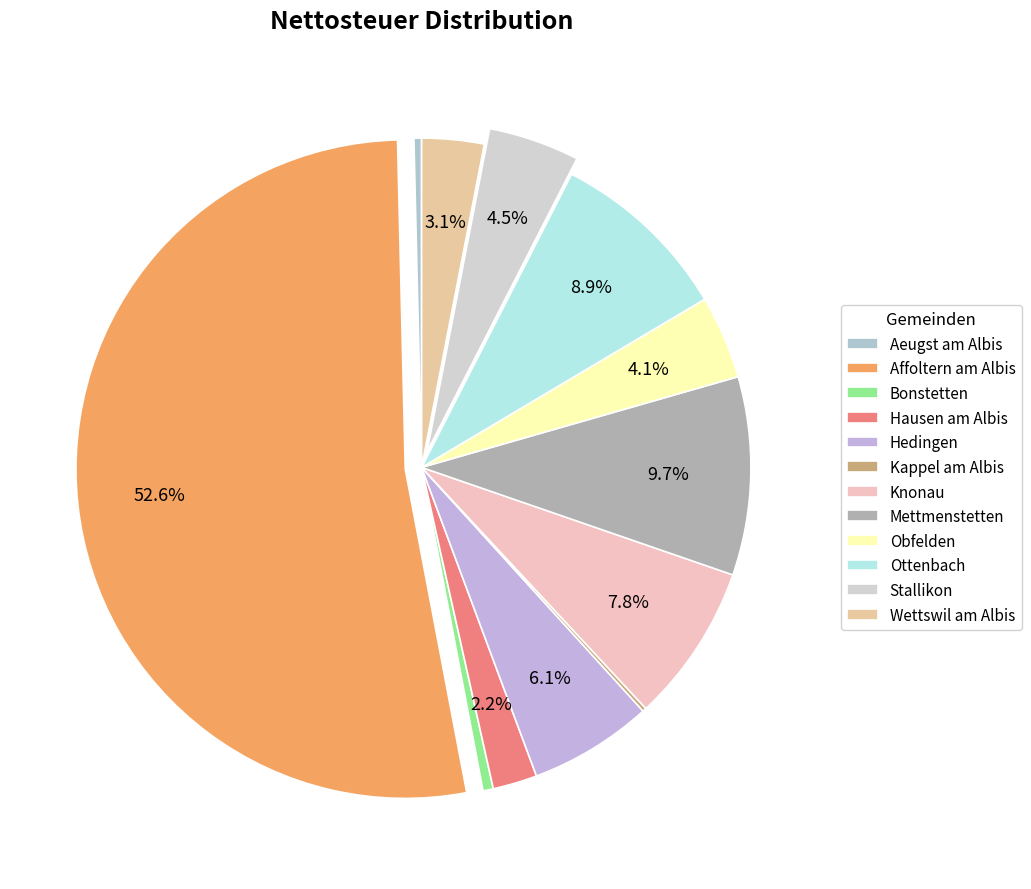

Combined, what portion of the pie is Hedingen and Mettmenstetten?

15.8%